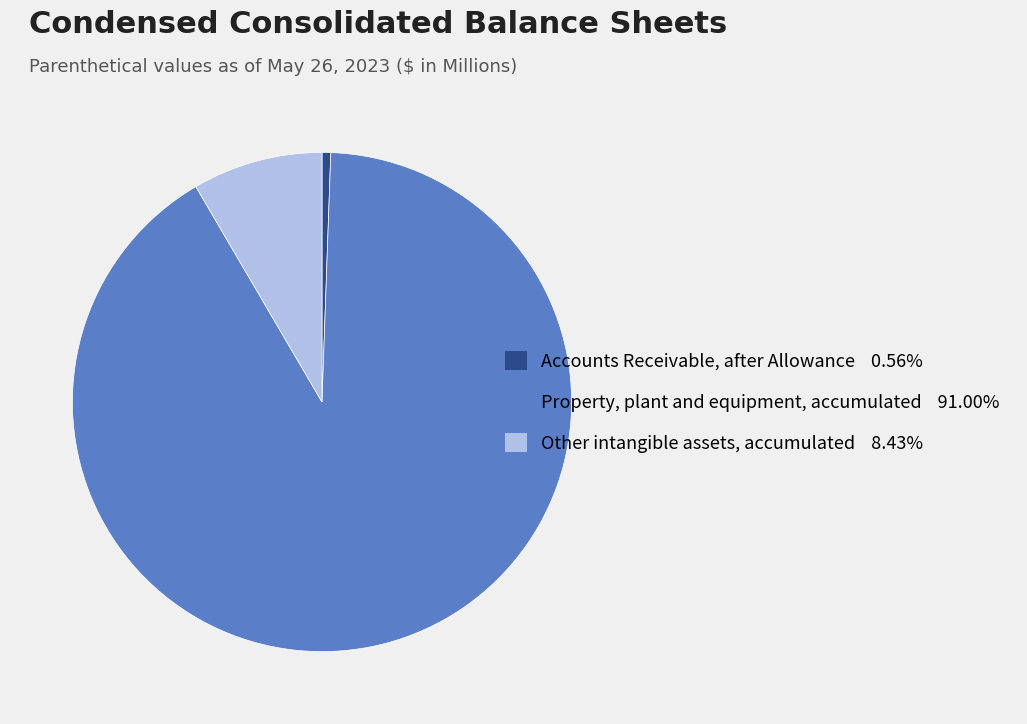

Is the sum of Accounts Receivable, after Allowance and Property, plant and equipment, accumulated greater than half?

Yes